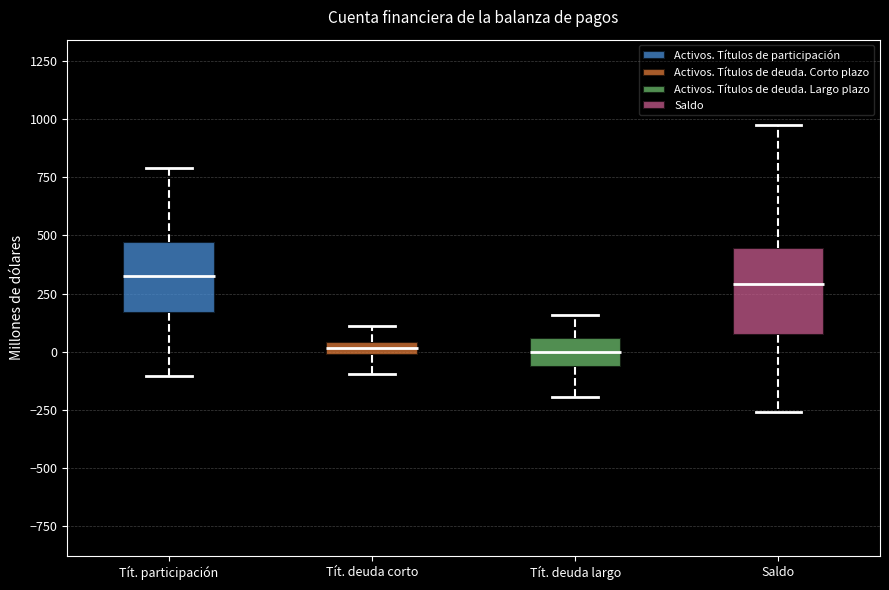

Which box is the tallest, from its lower edge to its upper edge?

Saldo